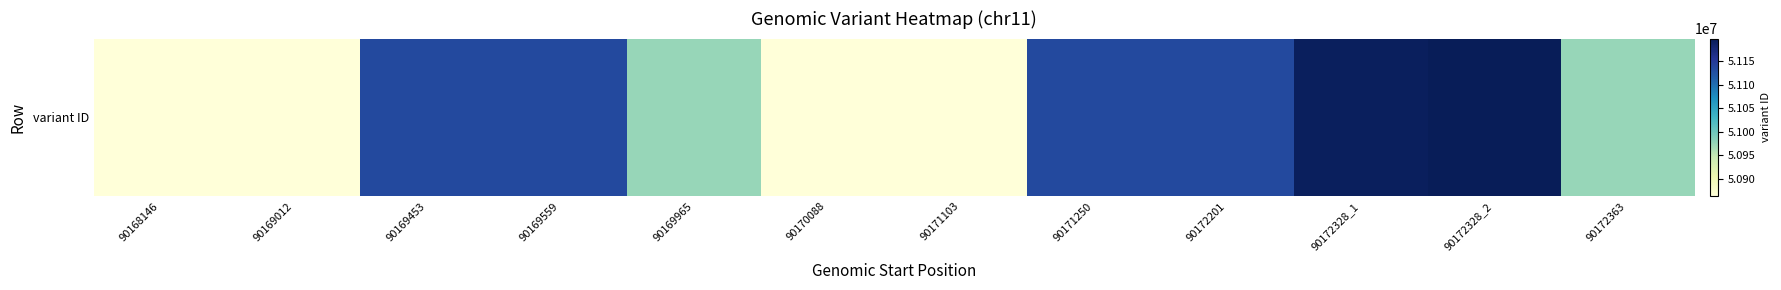

Which label corresponds to the largest value in the chart?

90172328_2